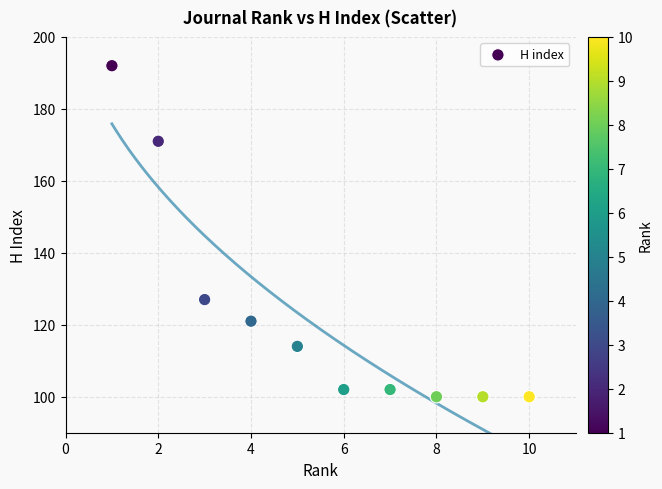

What Y value in the scatter plot is closest to 146?

127